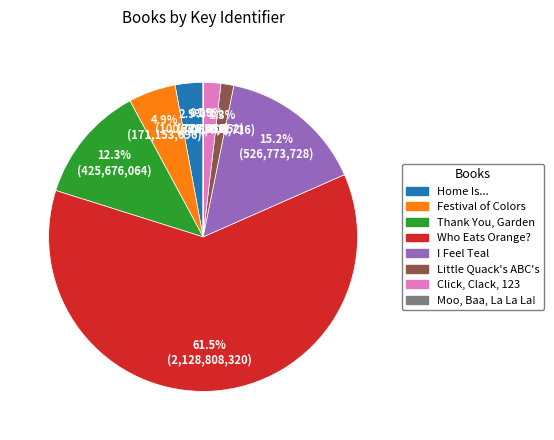

Which slice is the largest?

Who Eats Orange?